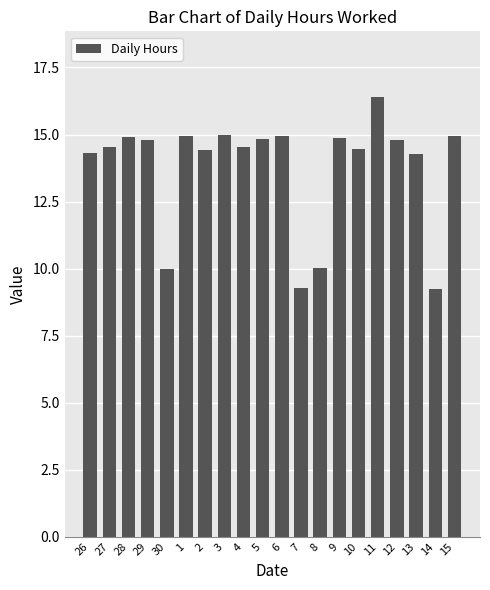

The value at 30 is 16.4. True or false?

False